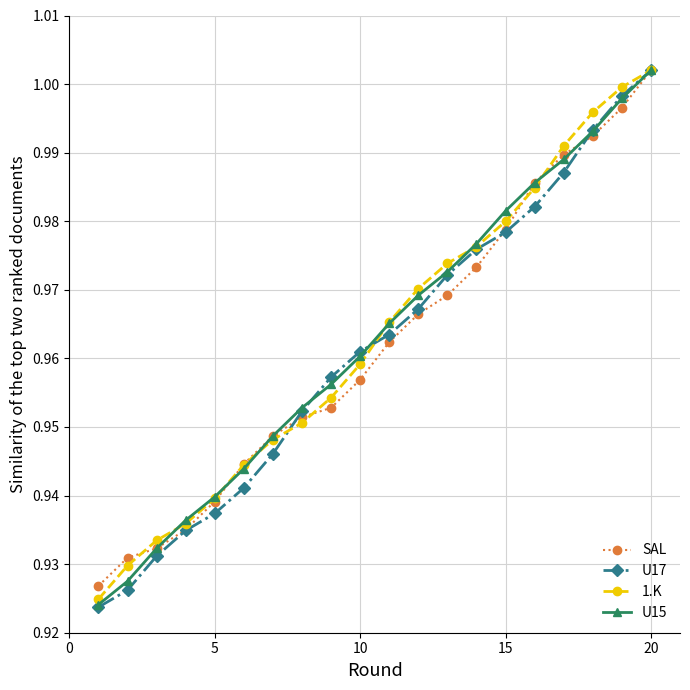

What are all the series names shown in the legend?

SAL, U17, 1.K, U15